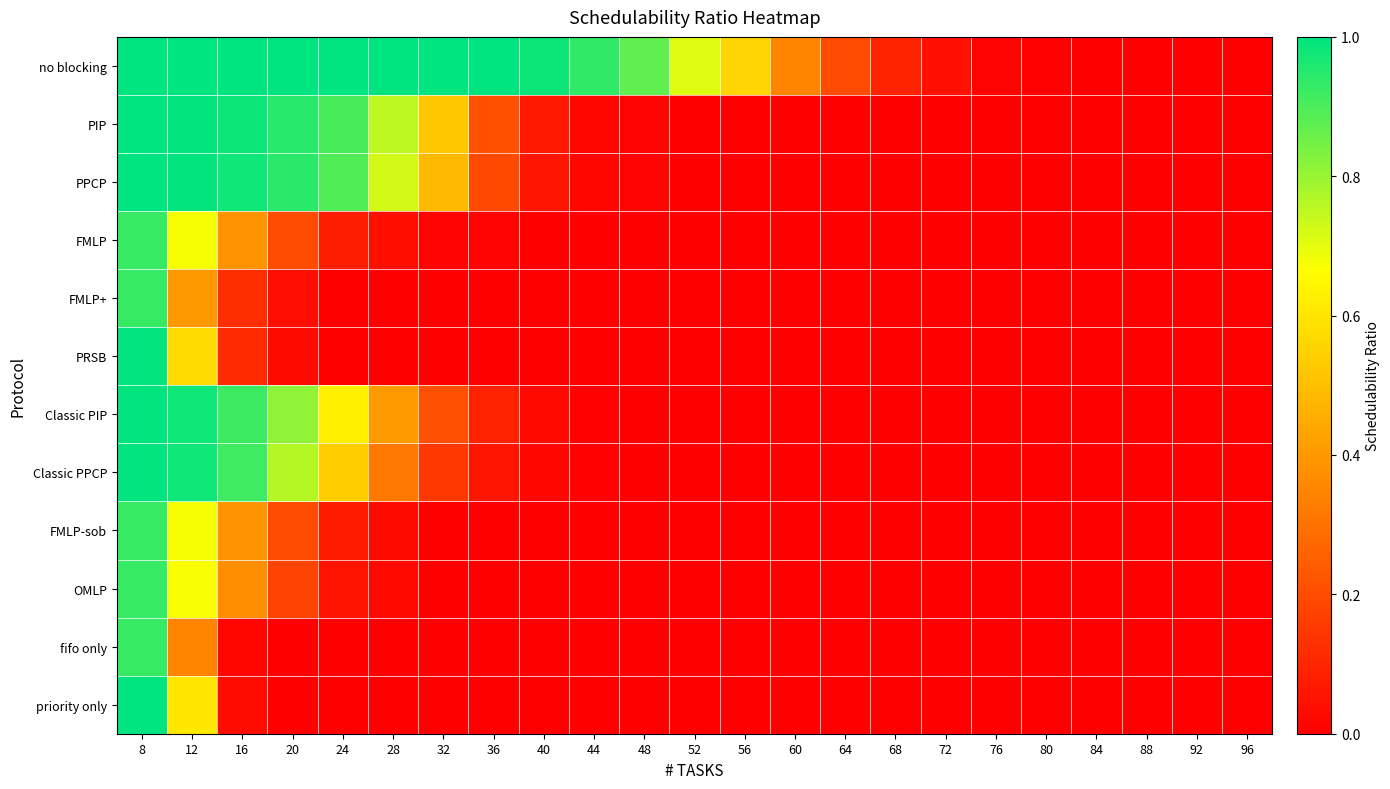

Between 12 and 68, which is larger?

12